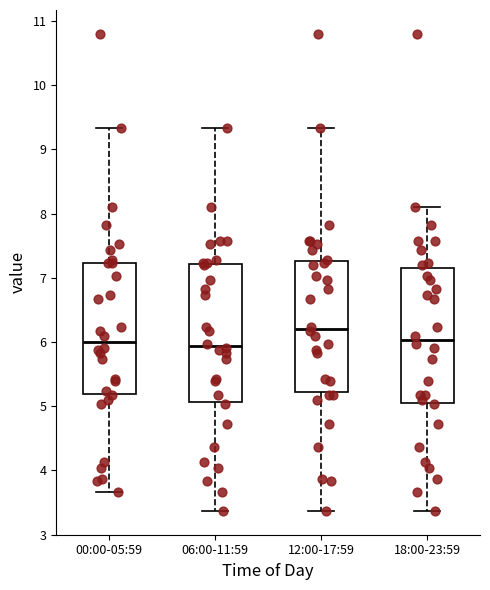

Which box's median line is the highest?

12:00-17:59